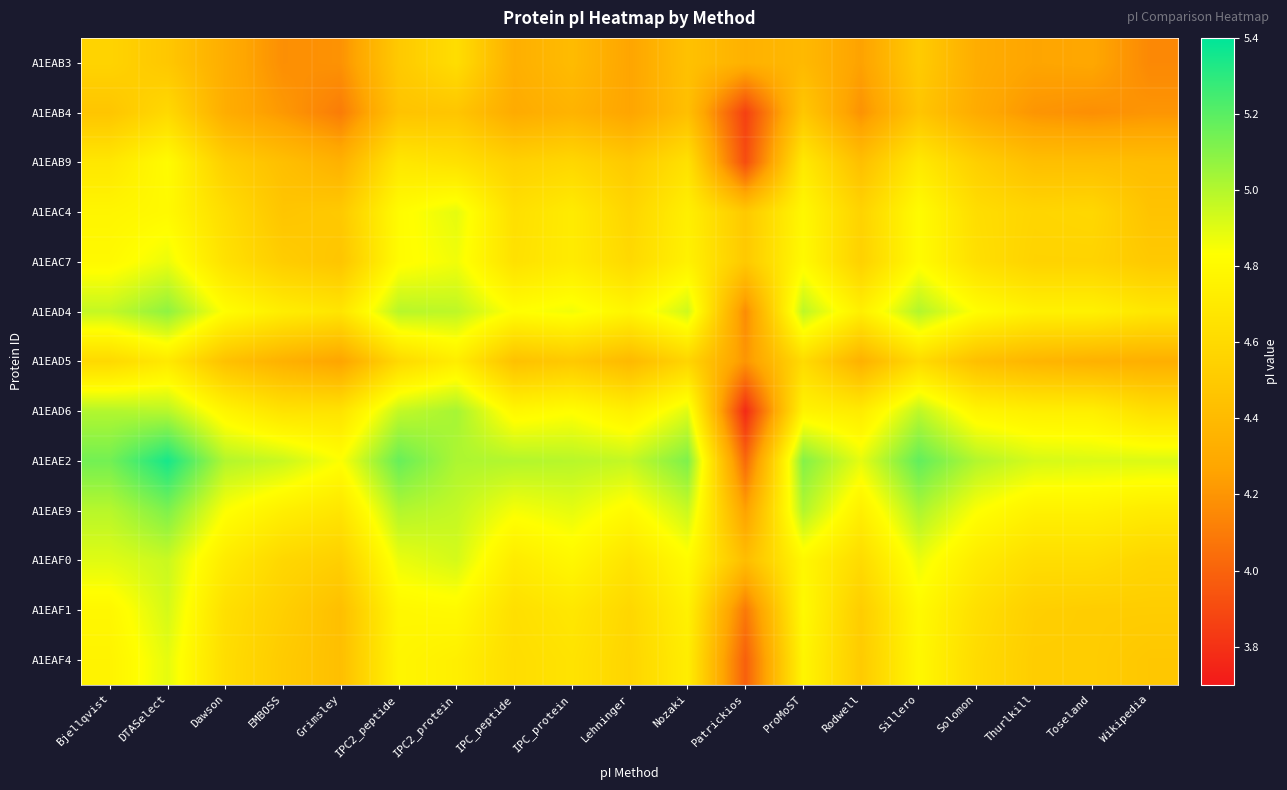

What is the total value across all series at Sillero?

62.5